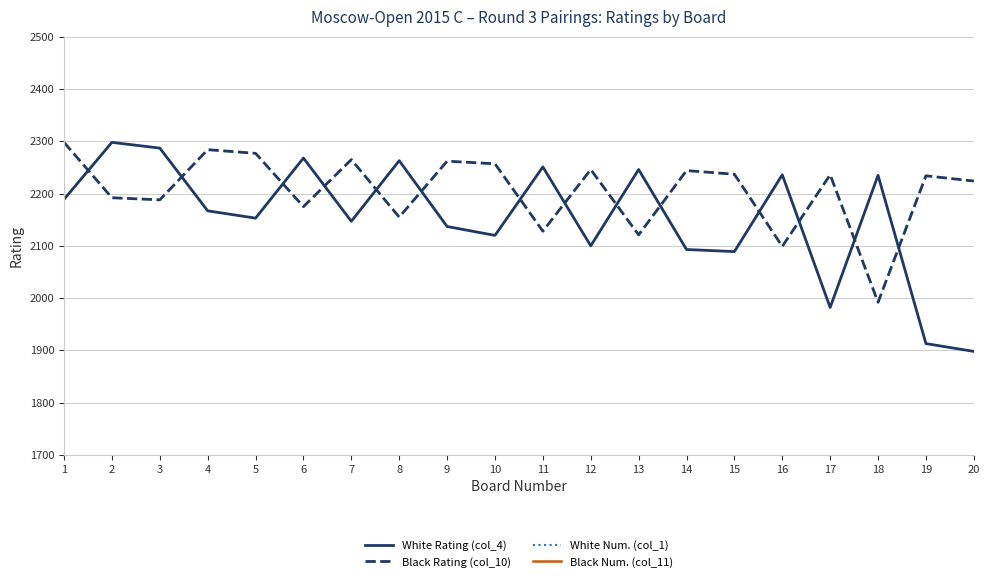

Between 7 and 5, which is larger?

5